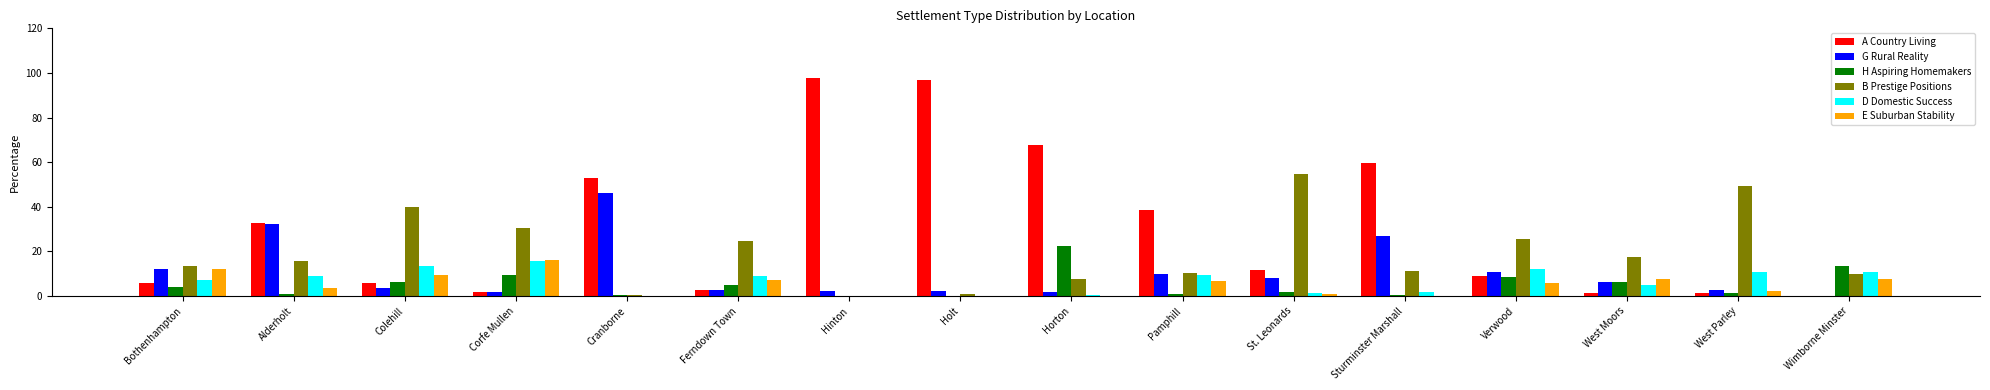

Is the value of H Aspiring Homemakers at Hinton greater than the value of E Suburban Stability at Pamphill?

No